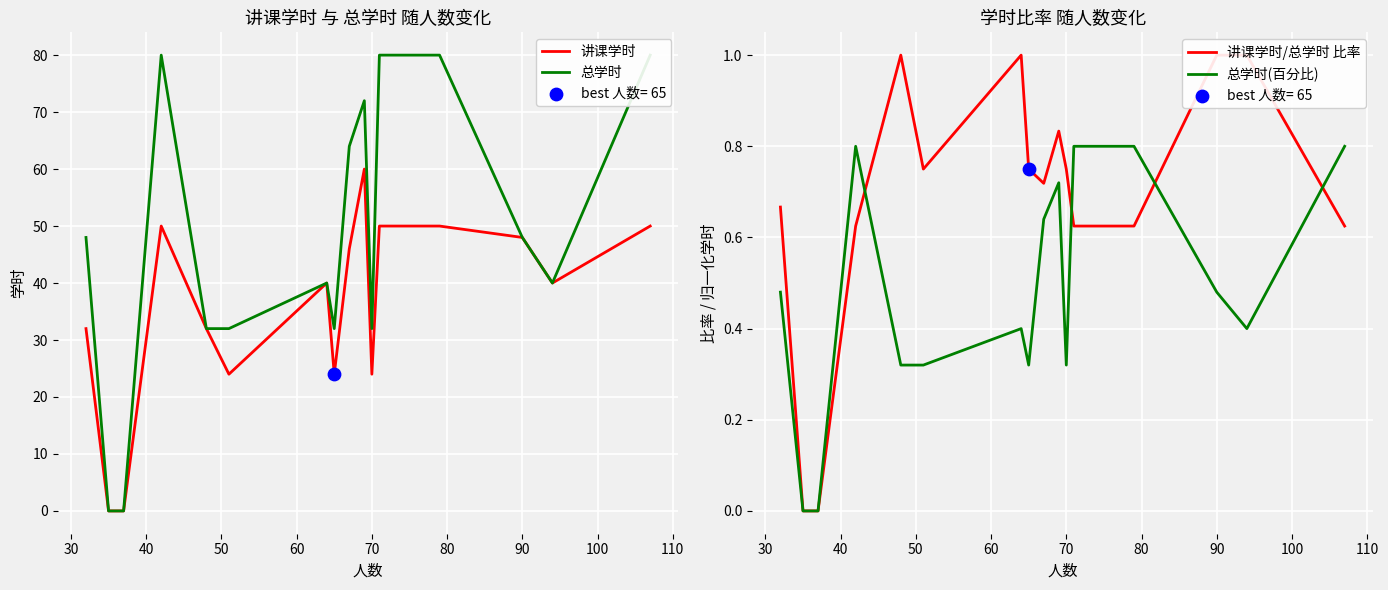

Which series contains the lowest Y value?

讲课学时